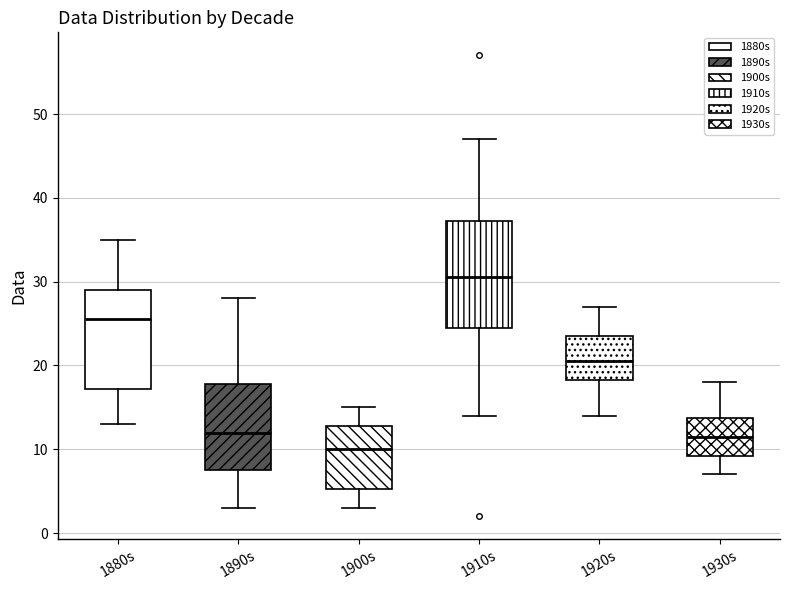

Where is the lower edge of the box for 1920s on the y-axis? The values are not printed on the chart, so give them approximately, as read against the axis.

18